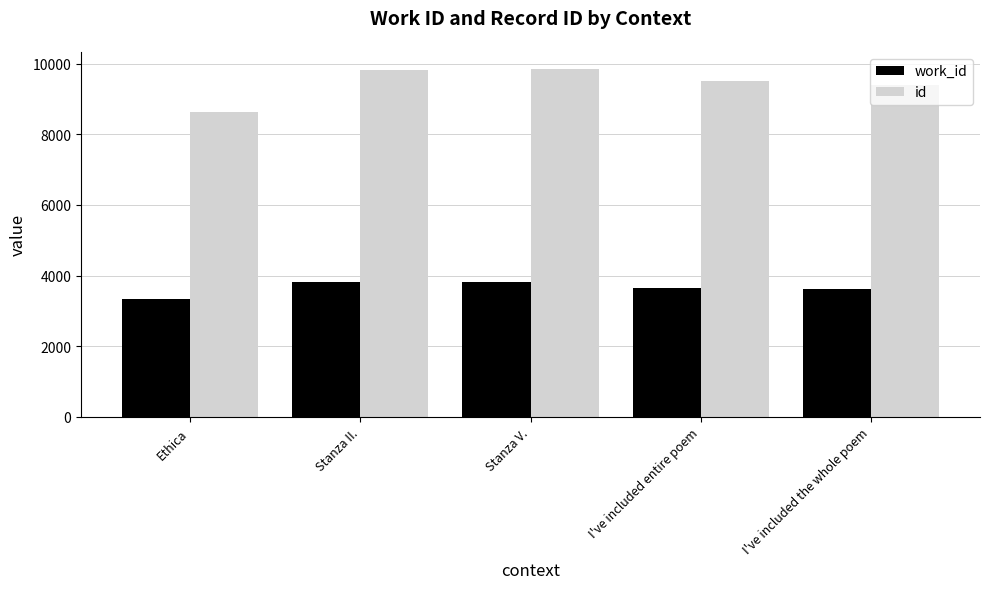

Which series has the largest range (max minus min)?

id